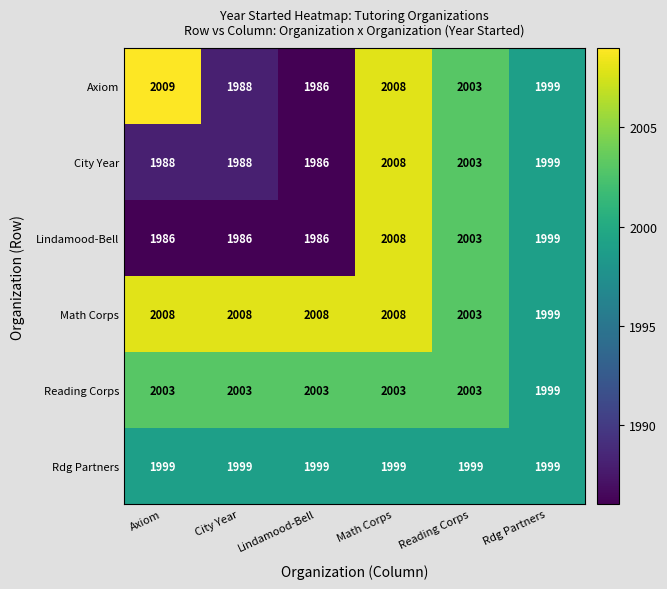

True or false: Axiom has a value of 3086 at Lindamood-Bell.

False